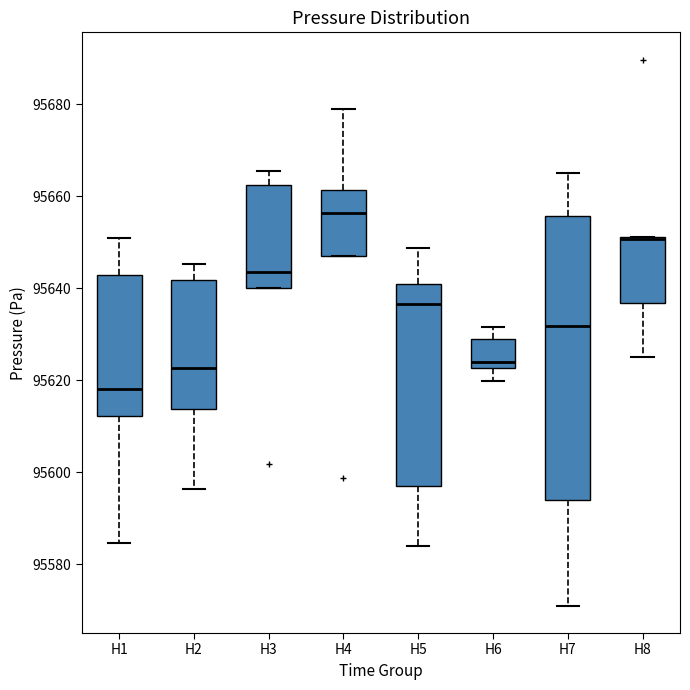

Reading left to right, transcribe this box plot: for each box, give where its median line is, the range the box spans, and where its two whiskers end, as read against the y-axis. The values are not printed on the chart, so give them approximately, as read against the axis.

H1: median 95618, box 95612 to 95642, whiskers 95584 to 95650
H2: median 95622, box 95614 to 95642, whiskers 95596 to 95646
H3: median 95644, box 95640 to 95662, whiskers 95640 to 95666
H4: median 95656, box 95646 to 95662, whiskers 95646 to 95678
H5: median 95636, box 95596 to 95640, whiskers 95584 to 95648
H6: median 95624, box 95622 to 95628, whiskers 95620 to 95632
H7: median 95632, box 95594 to 95656, whiskers 95570 to 95666
H8: median 95650 (drawn on the box's upper edge), box 95636 to 95652, whiskers 95626 to 95652